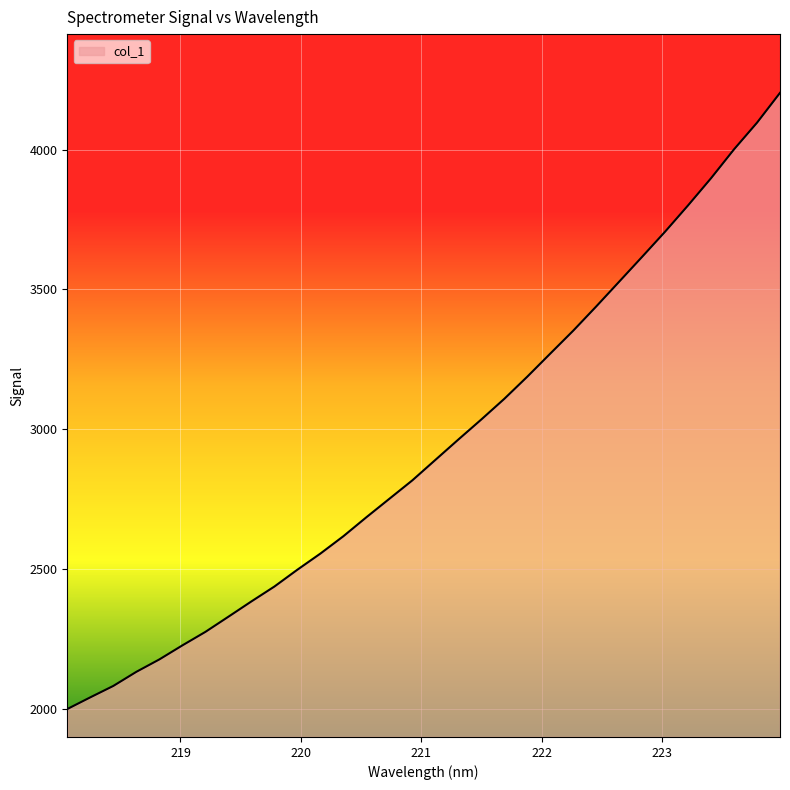

How many values are below 2889?

16